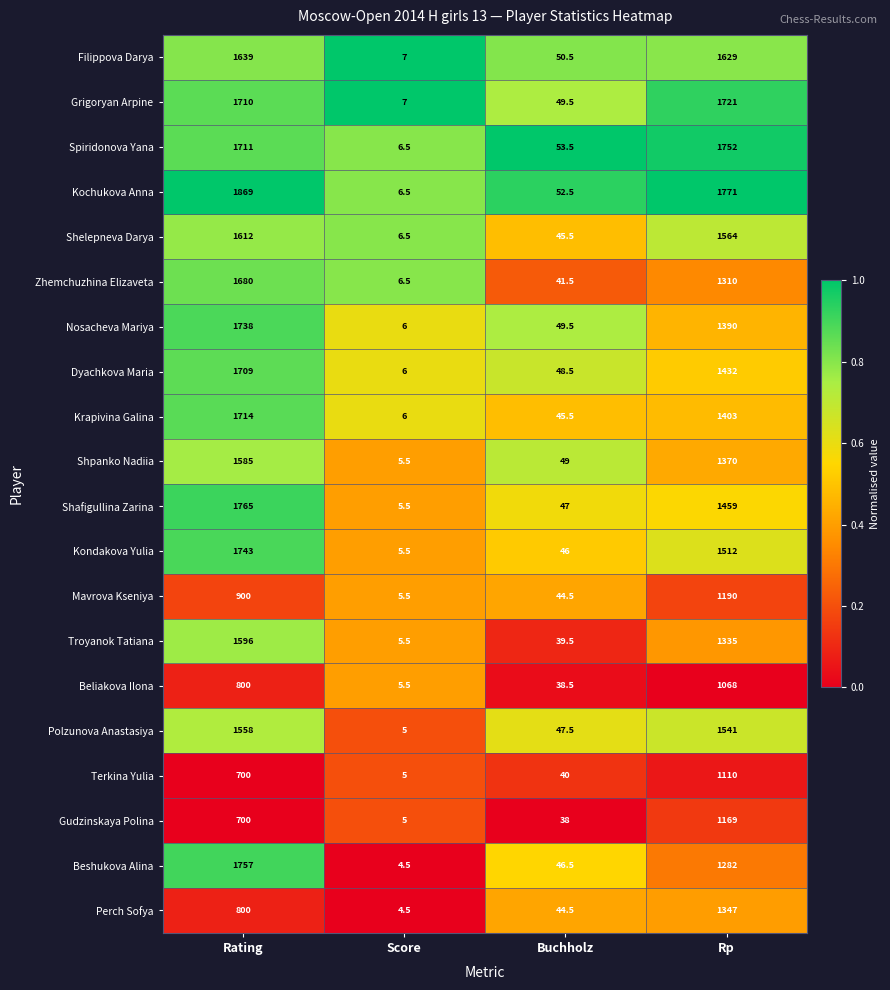

How many distinct data groups are displayed?

20